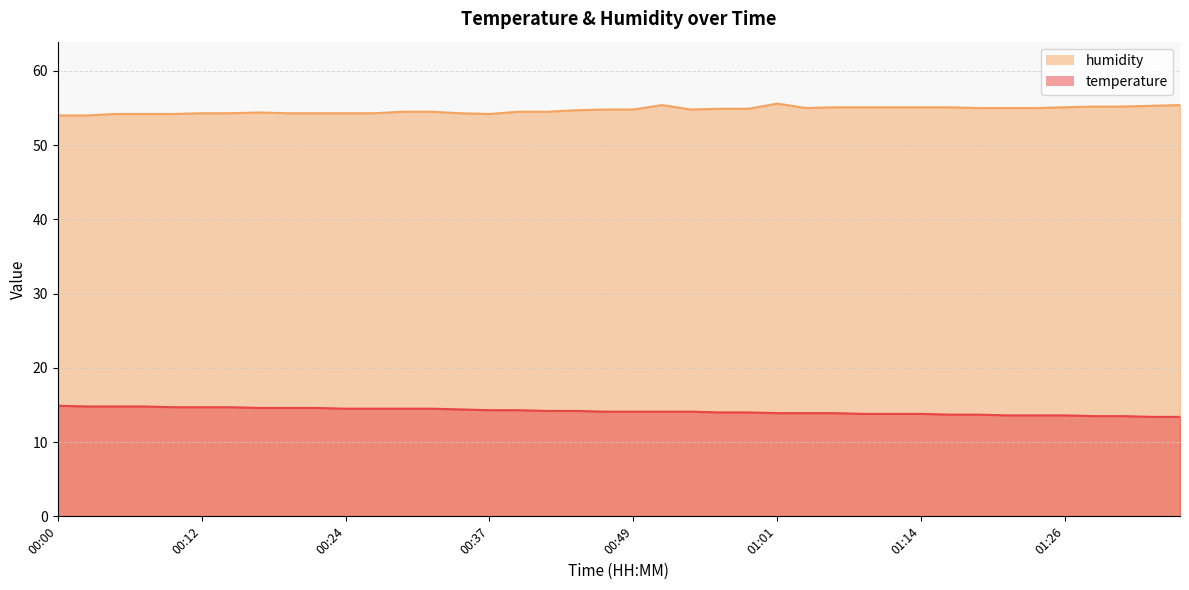

What is the lowest value of the humidity series?

54.0